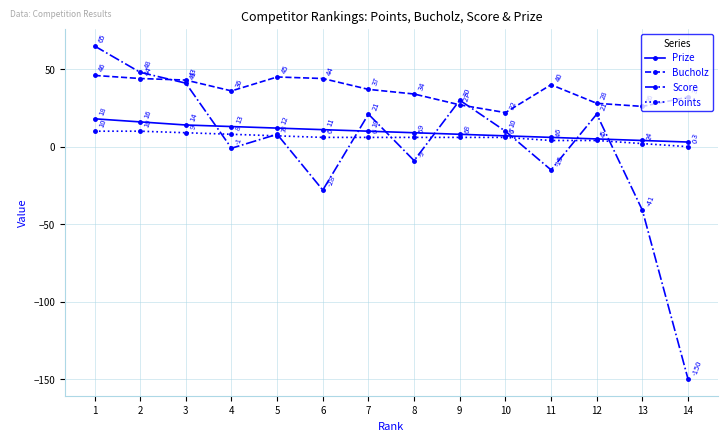

Does the chart display data point markers on the line(s)?

Yes